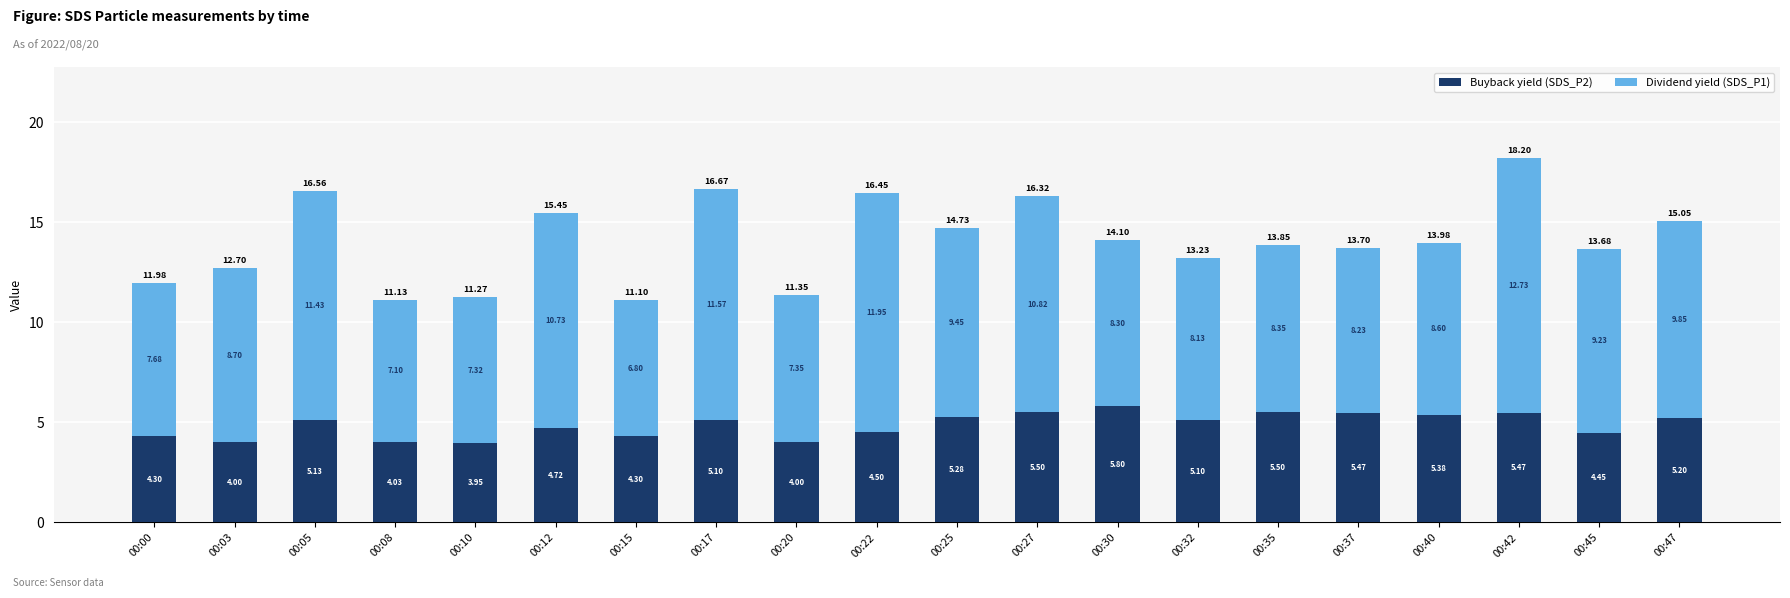

What is the total value across all series at 00:15?

11.1